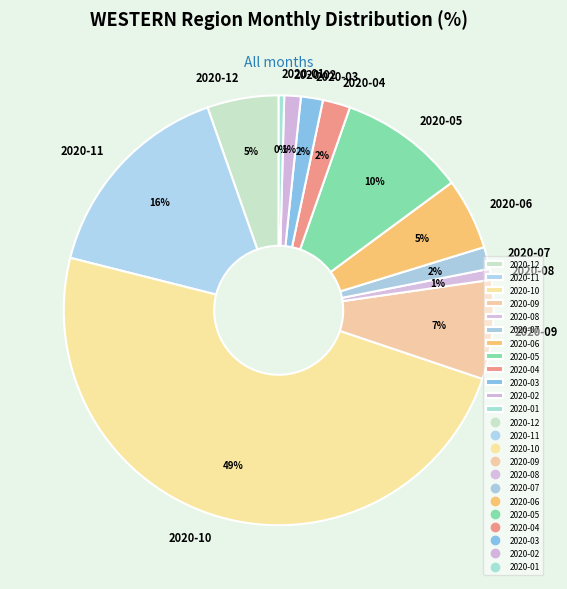

True or false: 2020-08 accounts for 1% of the total.

True